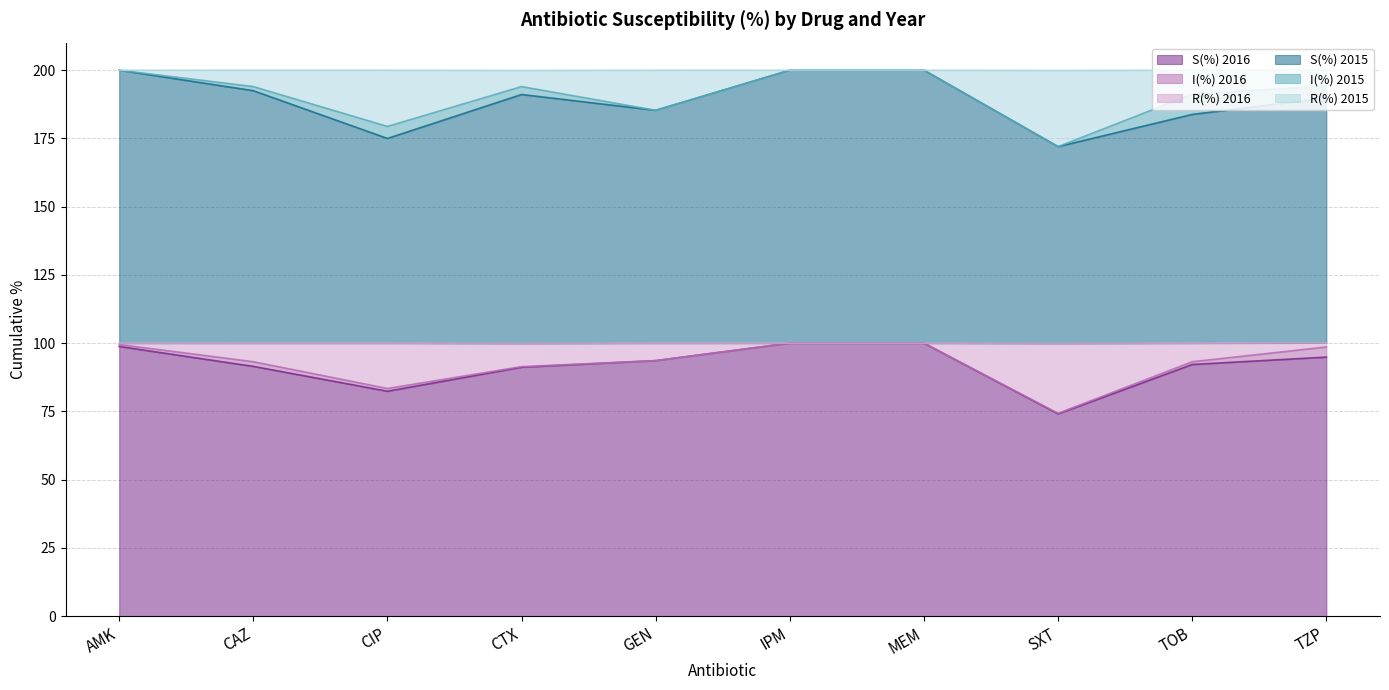

What is the total value across all series at IPM?

200.0